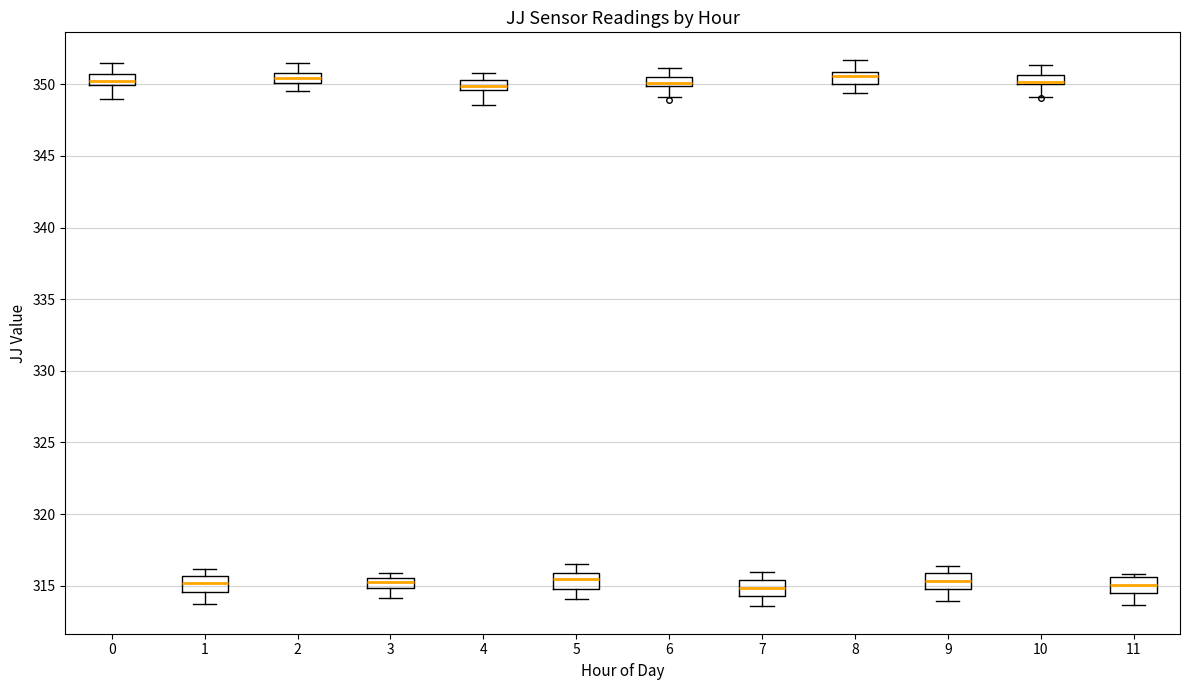

Where is the lower edge of the box at x = 8 on the y-axis? The values are not printed on the chart, so give them approximately, as read against the axis.

350.0